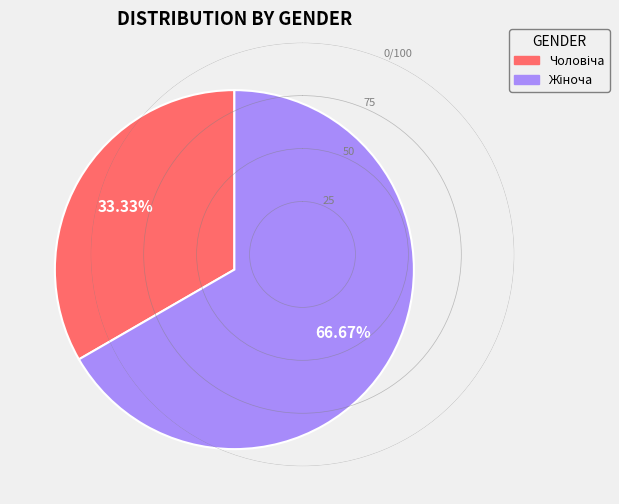

Does any single category account for the majority?

Yes